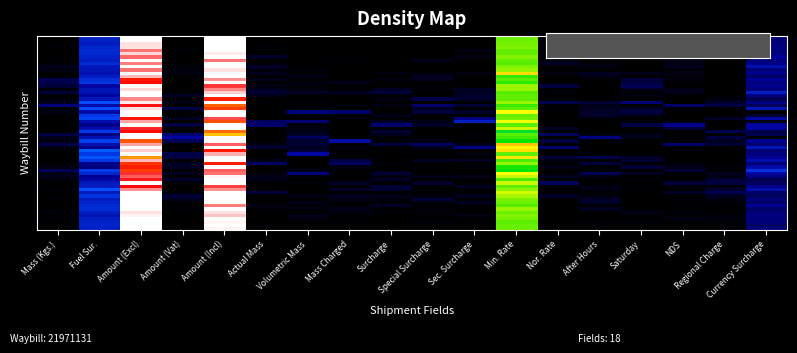

What is the greatest value displayed?

1.0